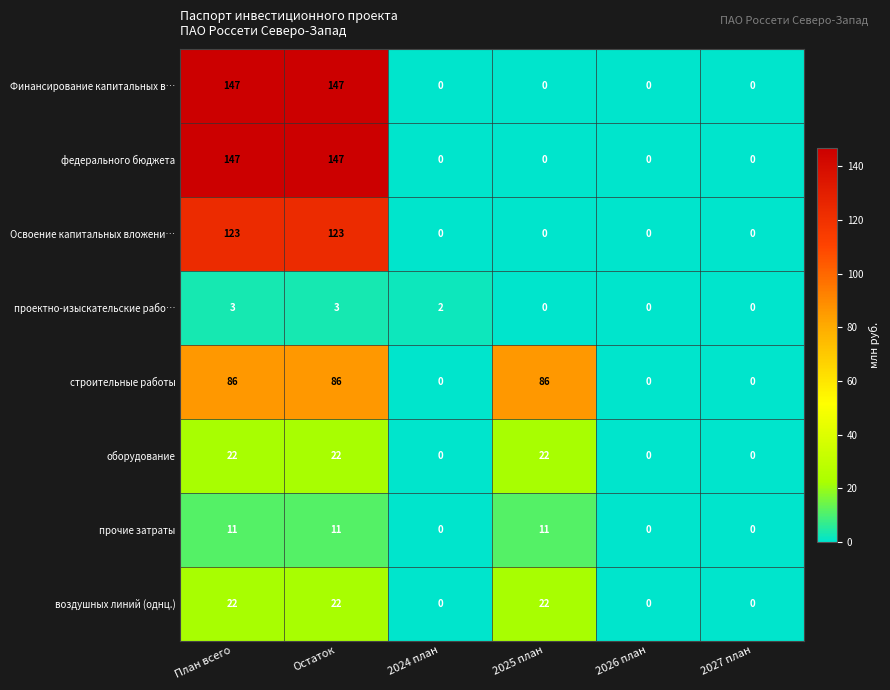

The прочие затраты series shows 11 at Остаток. True or false?

True